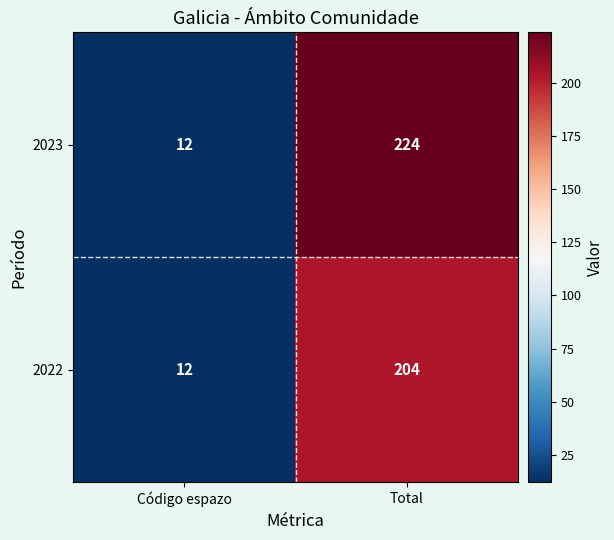

Is the value of 2022 at Código espazo greater than the value of 2023 at Total?

No